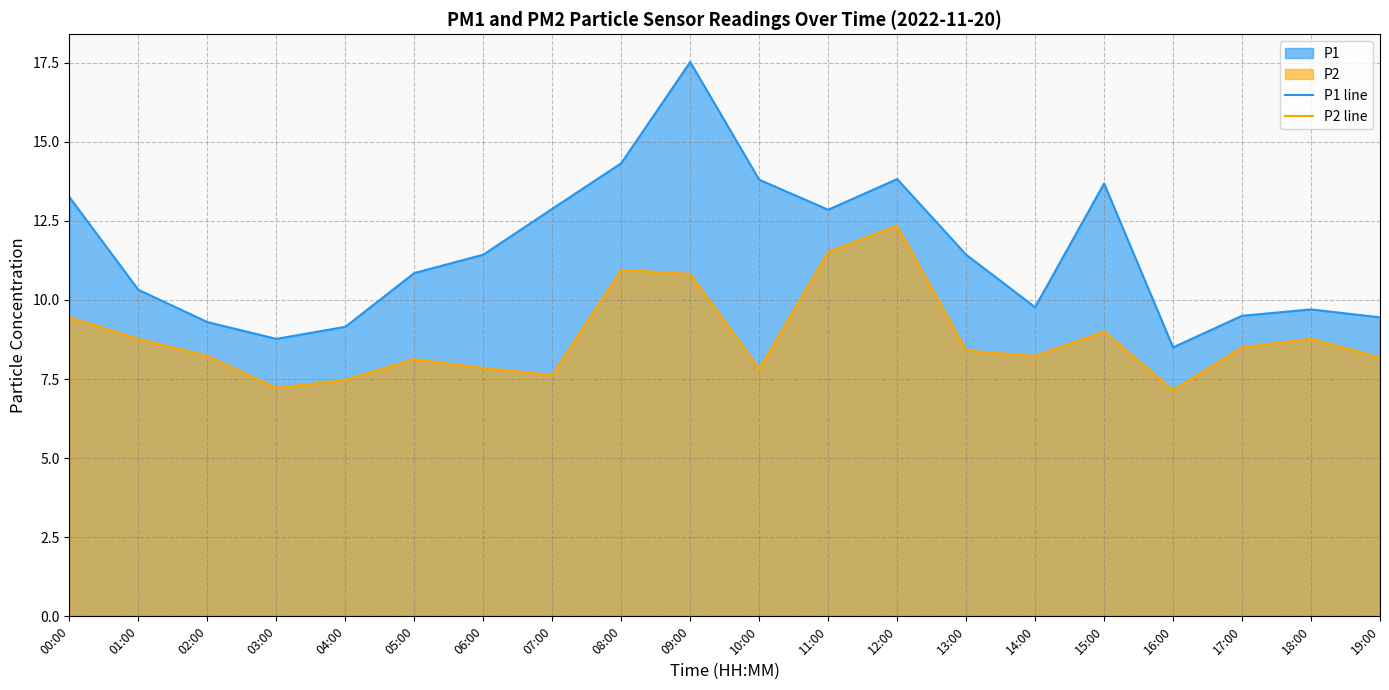

Rank the series at 01:00 from highest to lowest value.

P1 line, P2 line